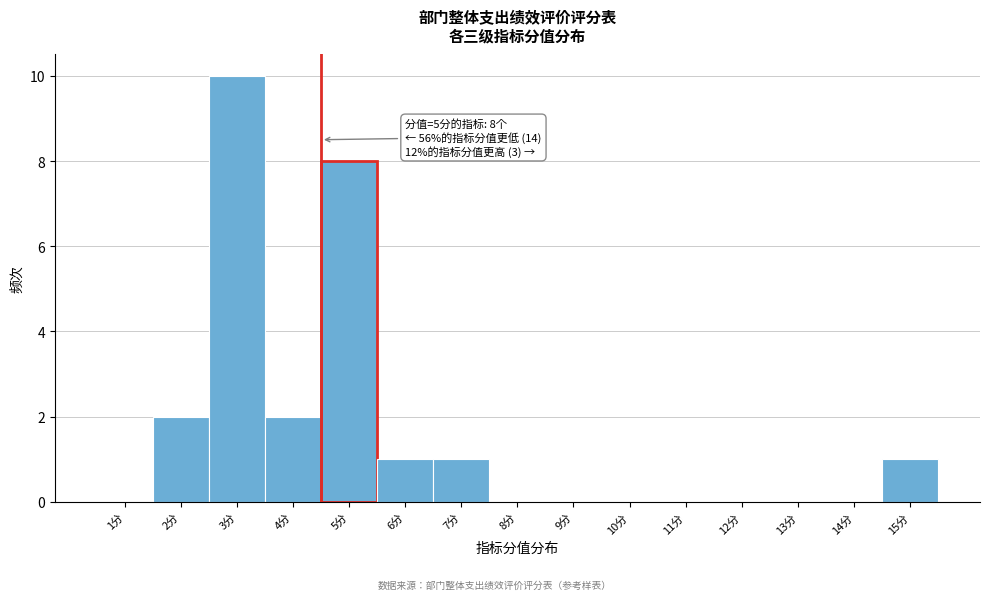

Reading left to right, list all the values displayed in this chart.

1分=0	2分=2	3分=10	4分=2	5分=8	6分=1	7分=1	8分=0	9分=0	10分=0	11分=0	12分=0	13分=0	14分=0	15分=1